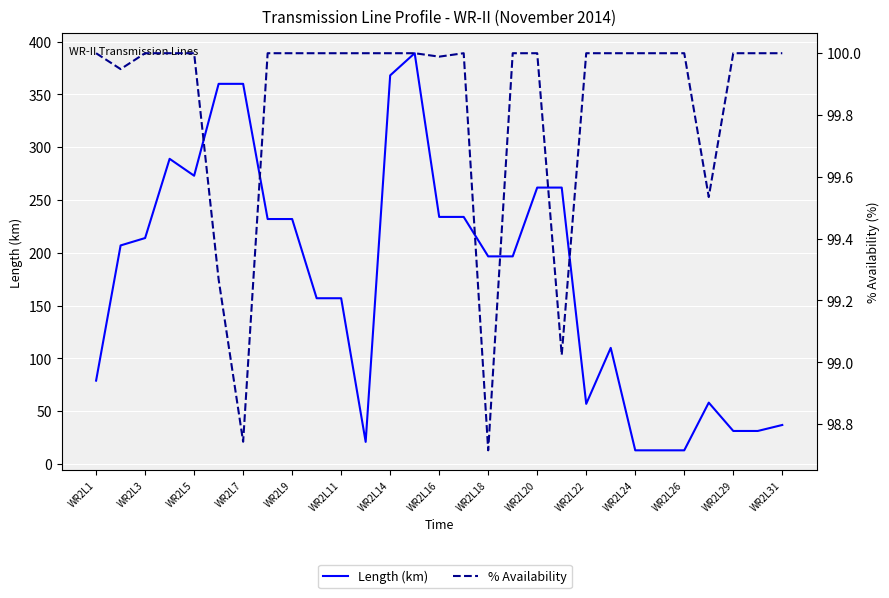

Count the number of data series in this chart.

2